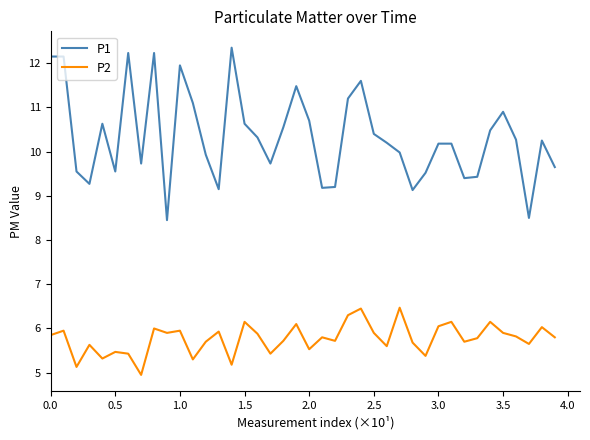

What is the difference between the maximum and minimum values in the P2 series?

1.5